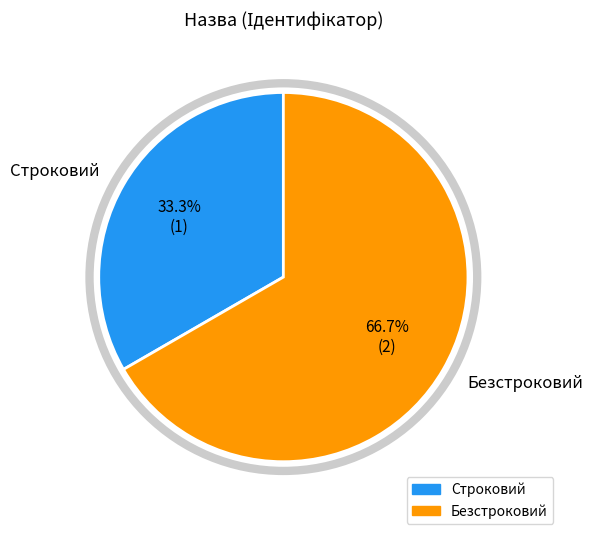

What percentage is the Строковий slice, to the nearest percent?

33%